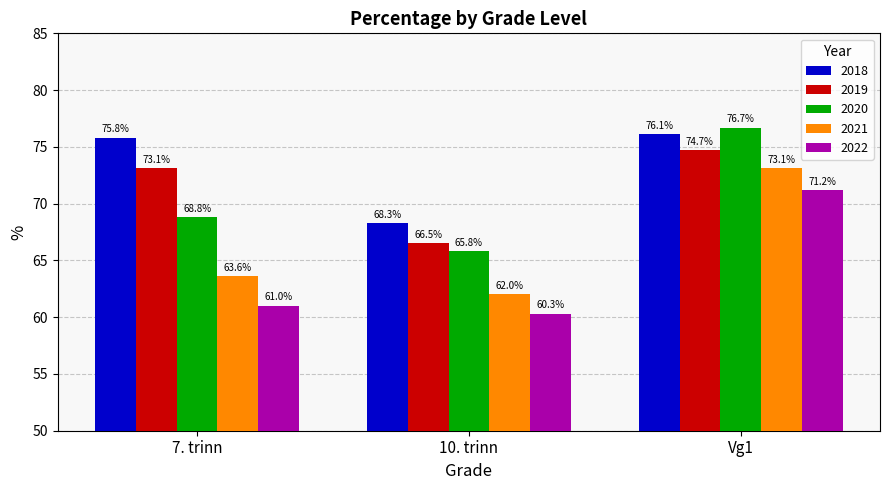

At how many categories does at least one series exceed 65?

3